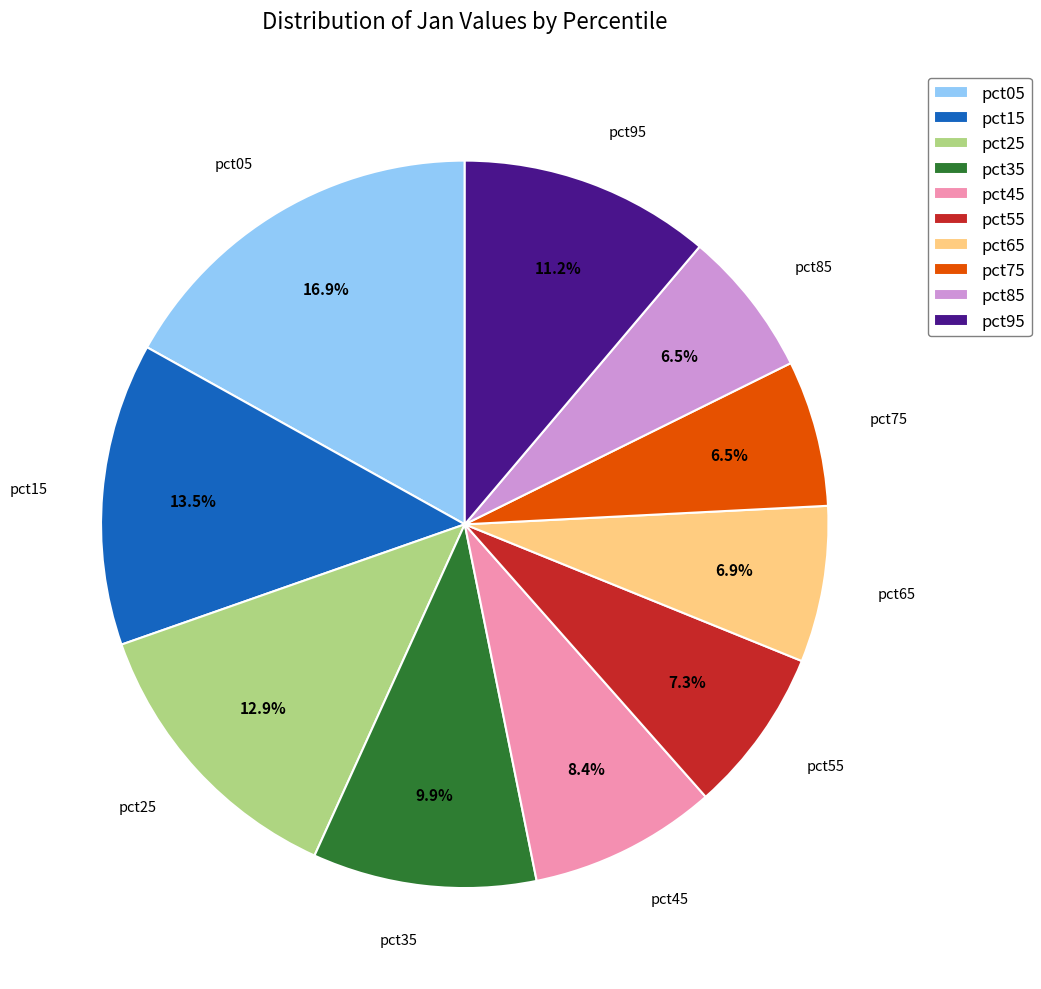

How many segments does this pie chart have?

10